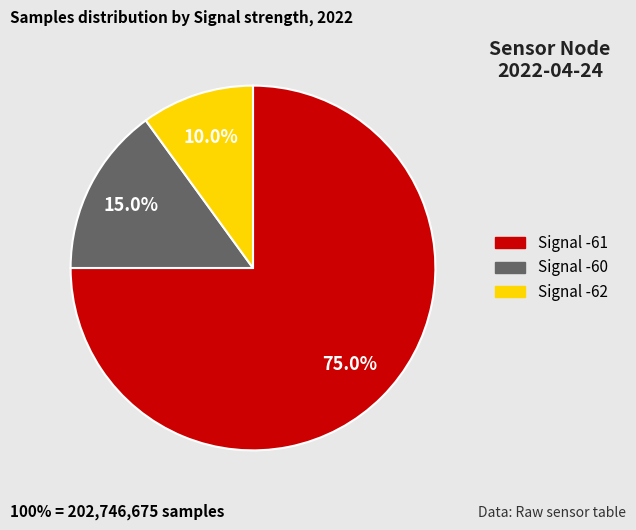

Does any single category account for the majority?

Yes